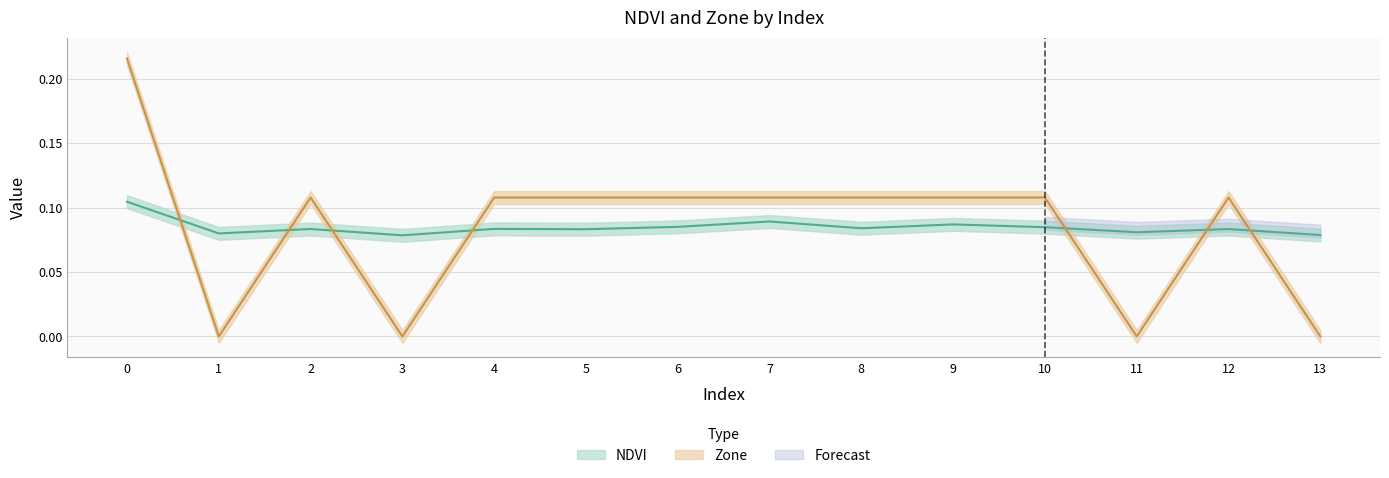

True or false: NDVI has more than 2 points higher than both neighbors.

True